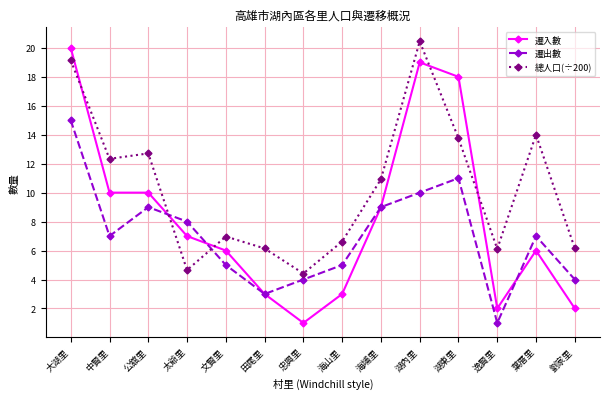

Between which two adjacent categories do 總人口(÷200) and 遷入數 first intersect?

大湖里 and 中賢里